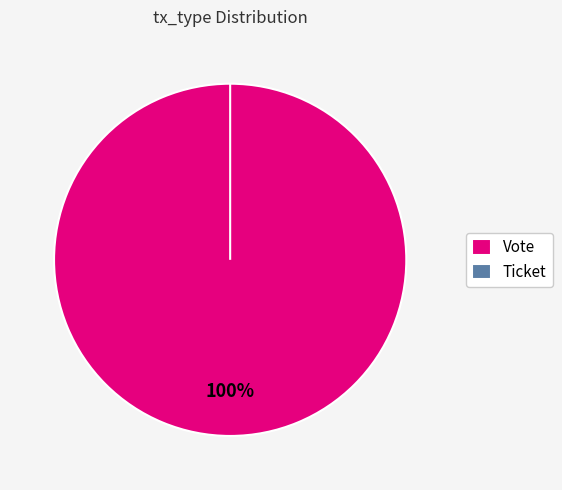

To the nearest percent, what is the combined percentage of Vote and Ticket?

100%